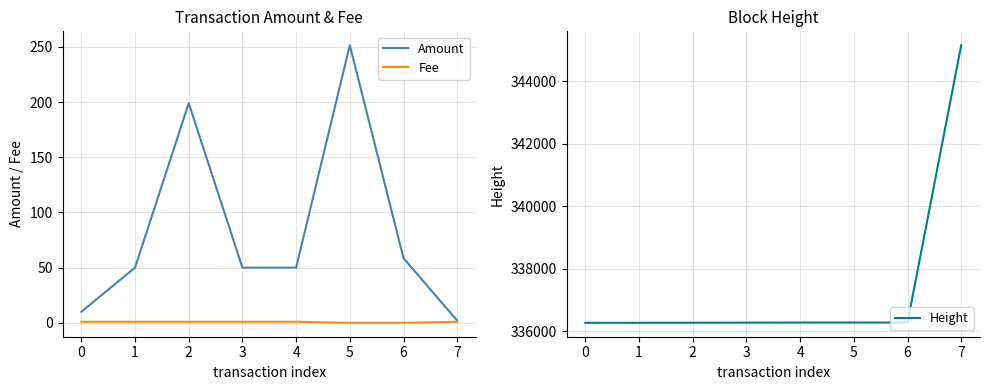

Is the value of Height at 3 greater than the value of Amount at 5?

Yes